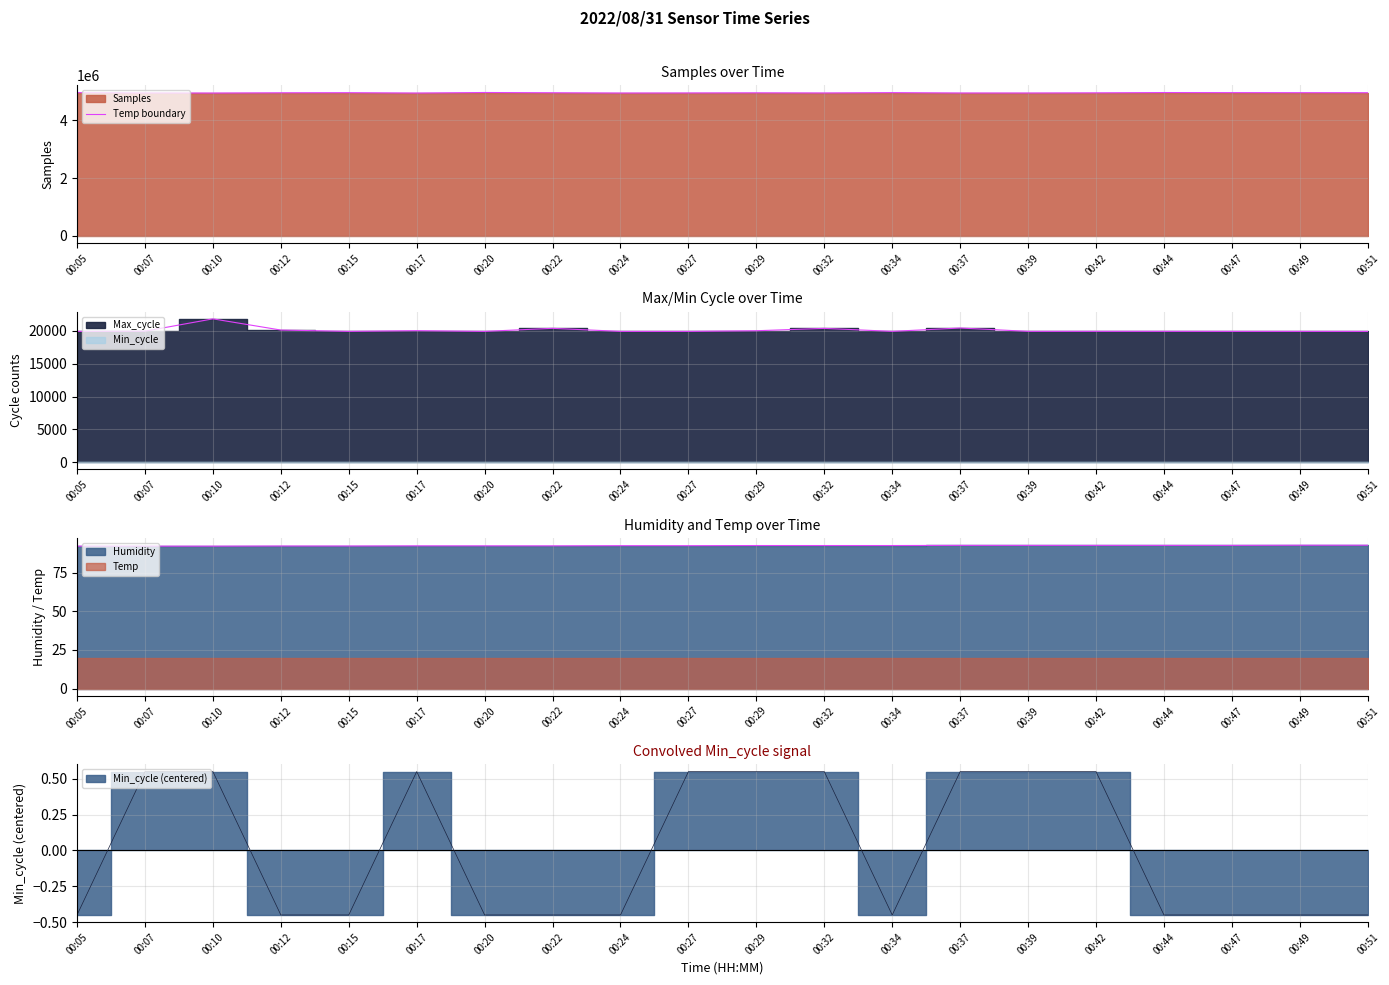

Count the number of values greater than 4946039.

9